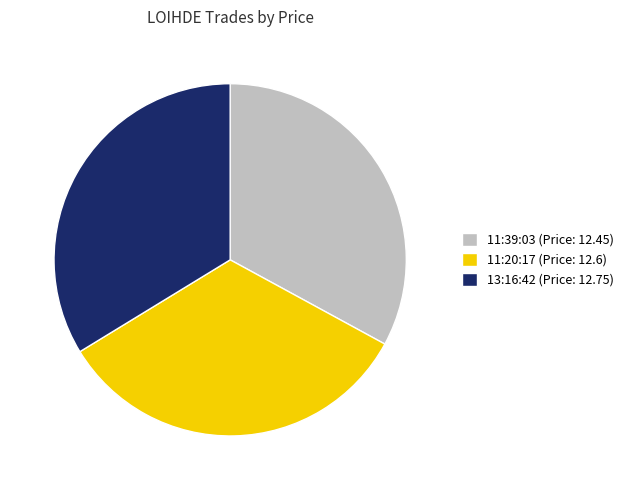

Is it true that 11:20:17 is 48% of the pie?

False